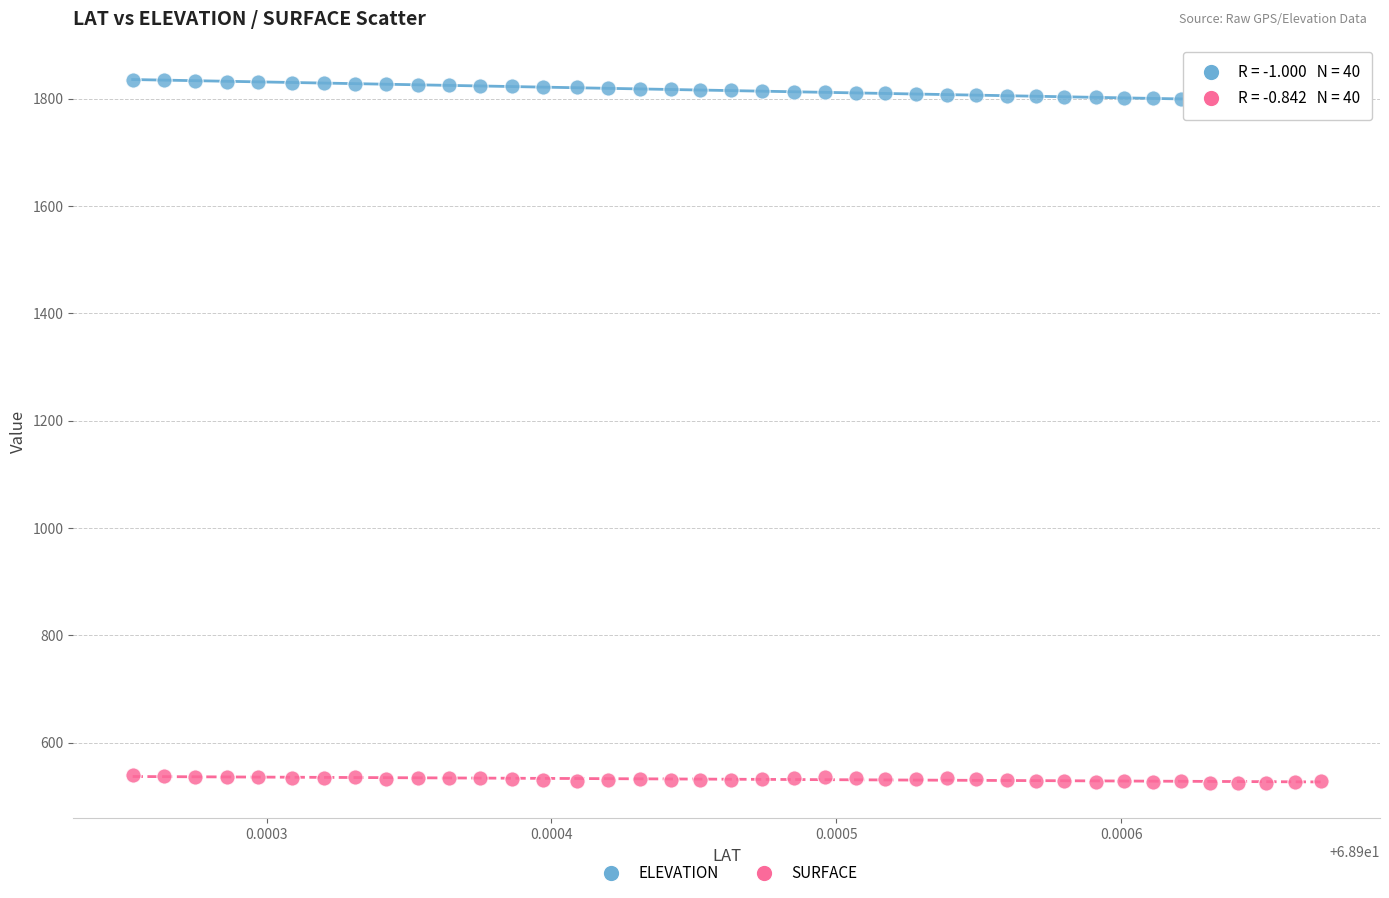

What are all the series names shown in the legend?

ELEVATION, SURFACE